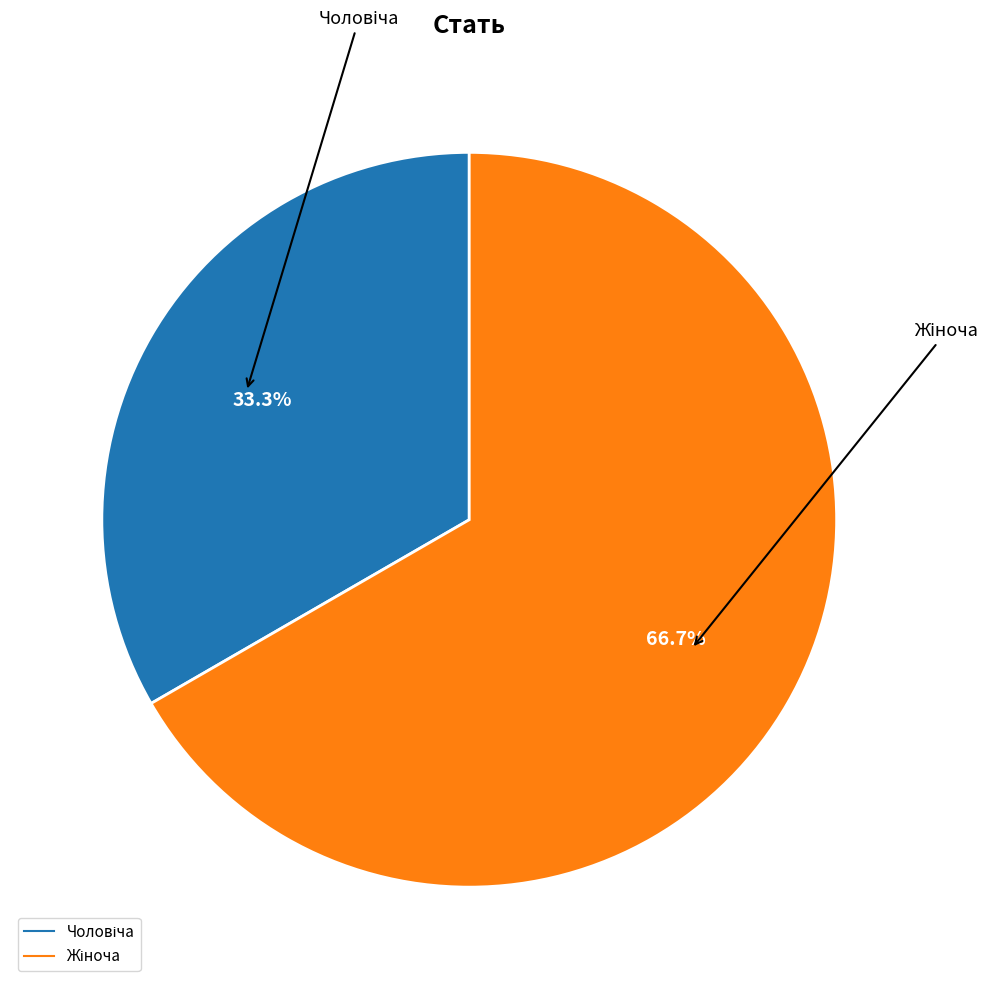

Is there a majority slice in this chart?

Yes